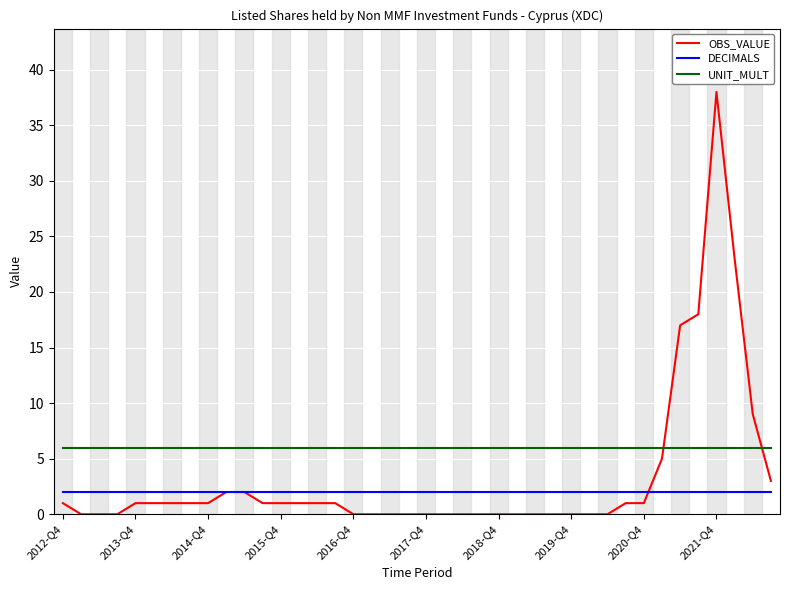

How many lines are shown in the chart?

3